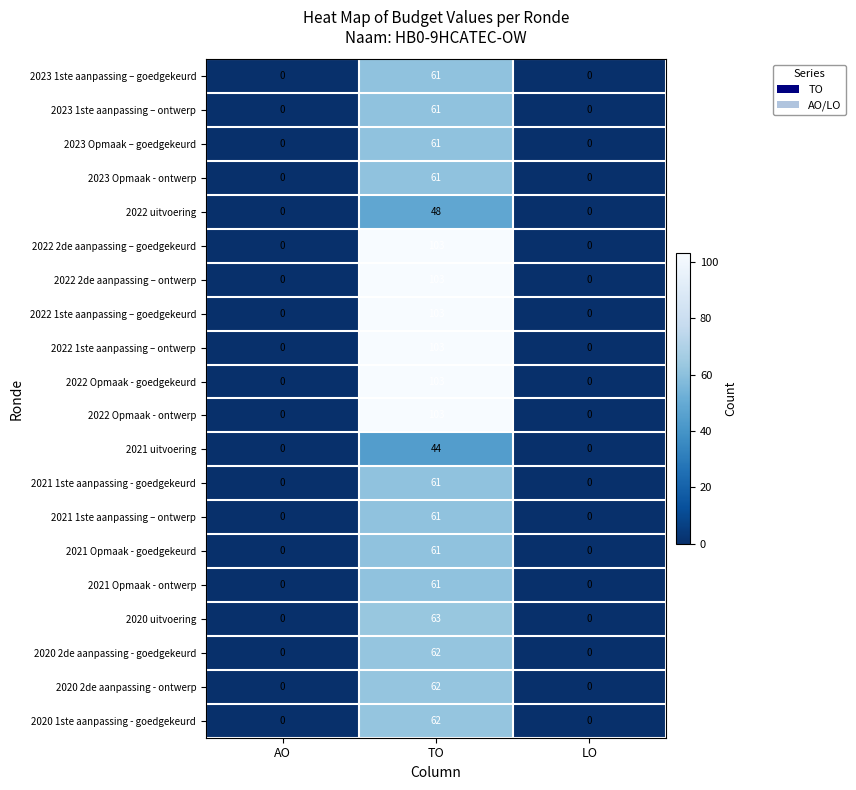

At which category is the sum across all series the highest?

TO